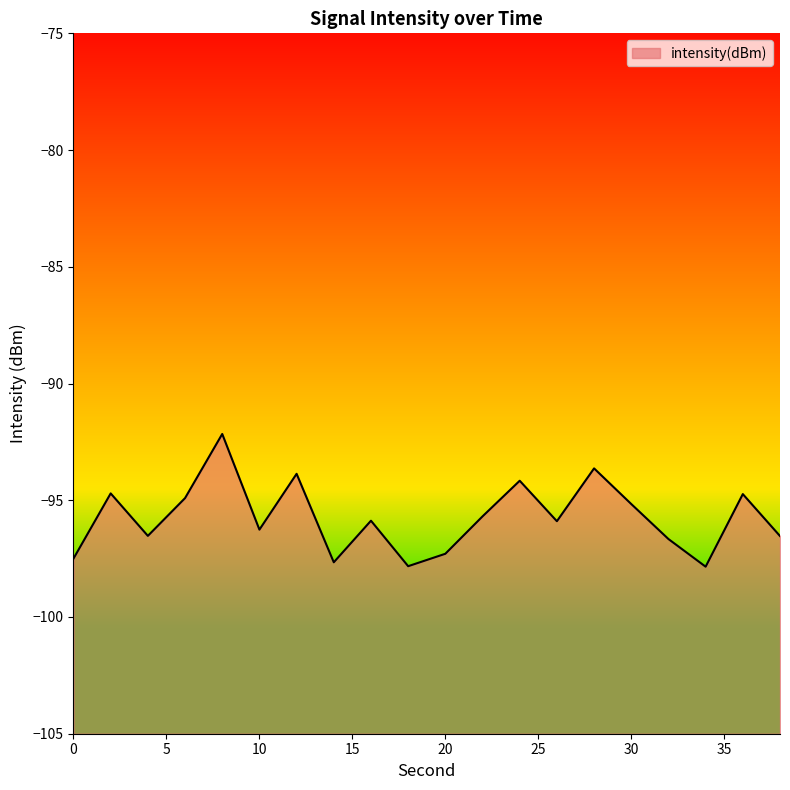

True or false: the data has more than 1 interior local peaks.

True